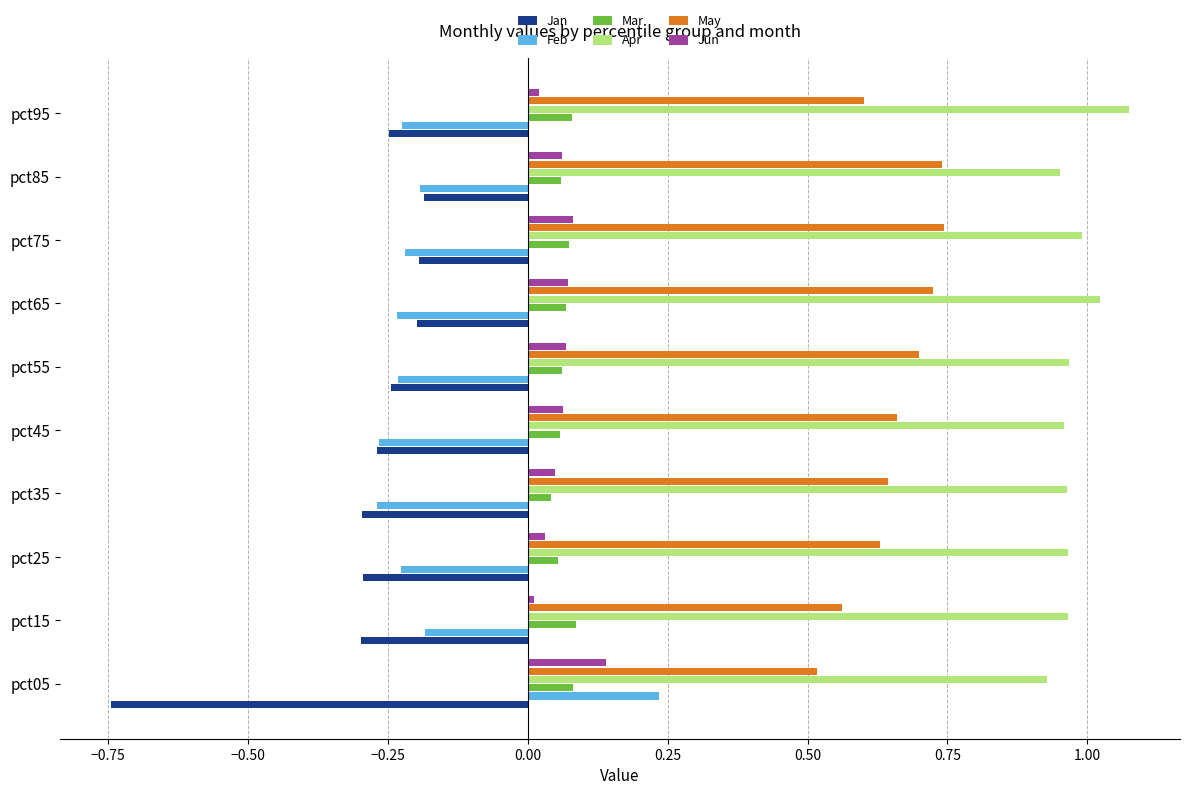

Is it true that Mar equals 0.1 at pct25?

True